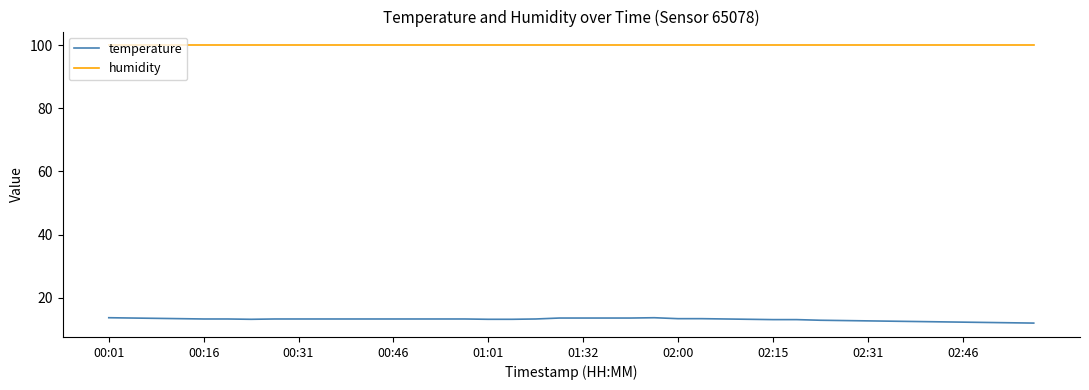

Which series has the largest total across all categories?

humidity